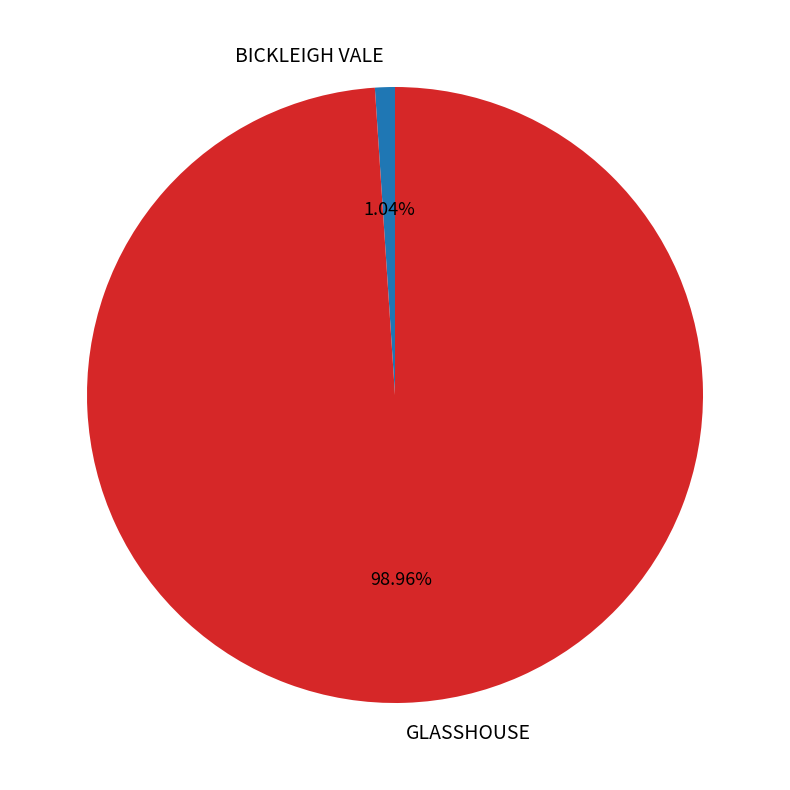

Combined, do BICKLEIGH VALE and GLASSHOUSE account for over 50%?

Yes